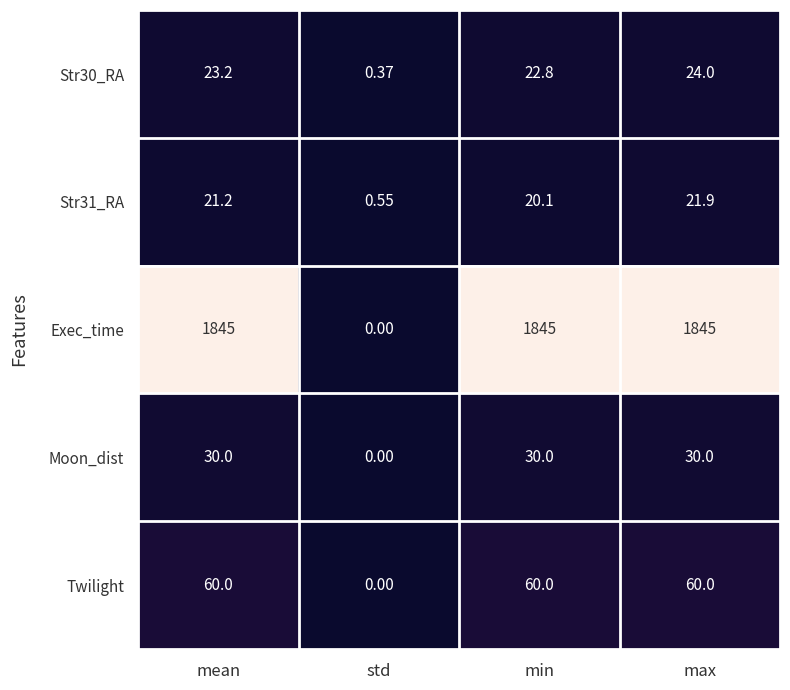

What is the total value across all series at mean?

1979.4